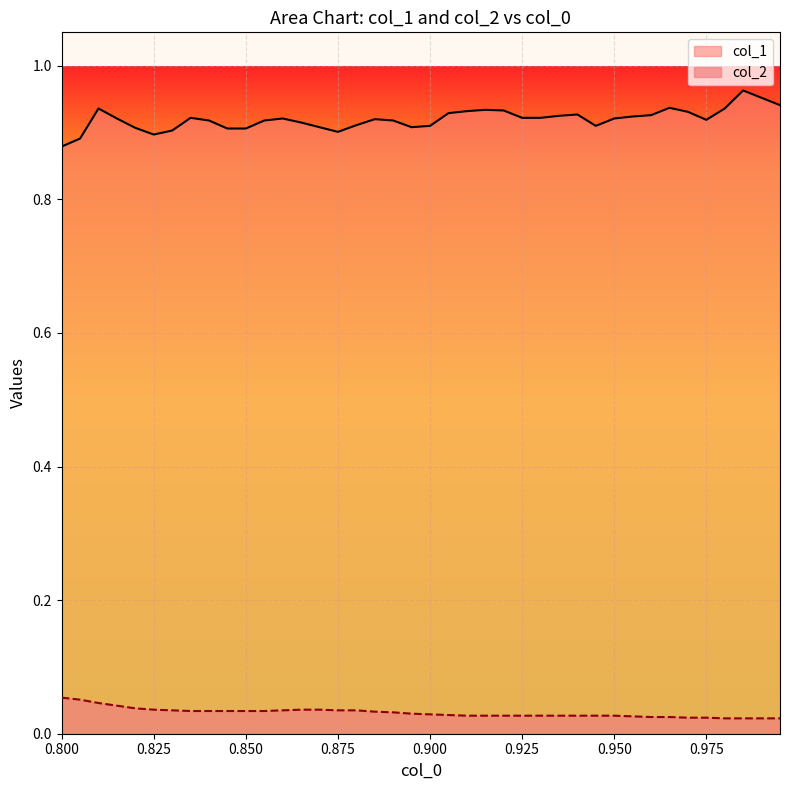

How many lines are shown in the chart?

2